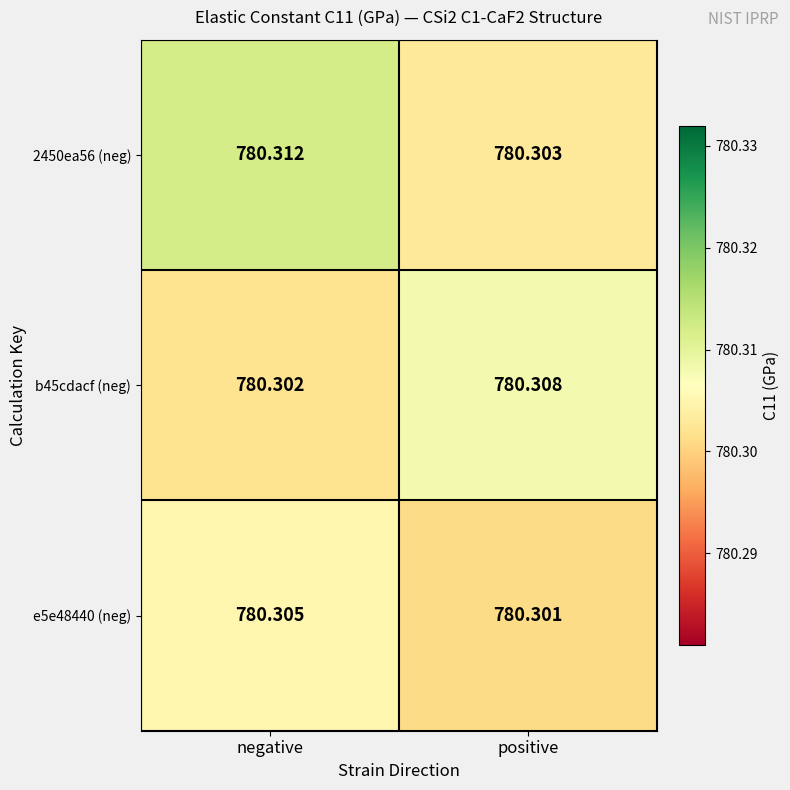

Which category has the lowest value across all series?

positive